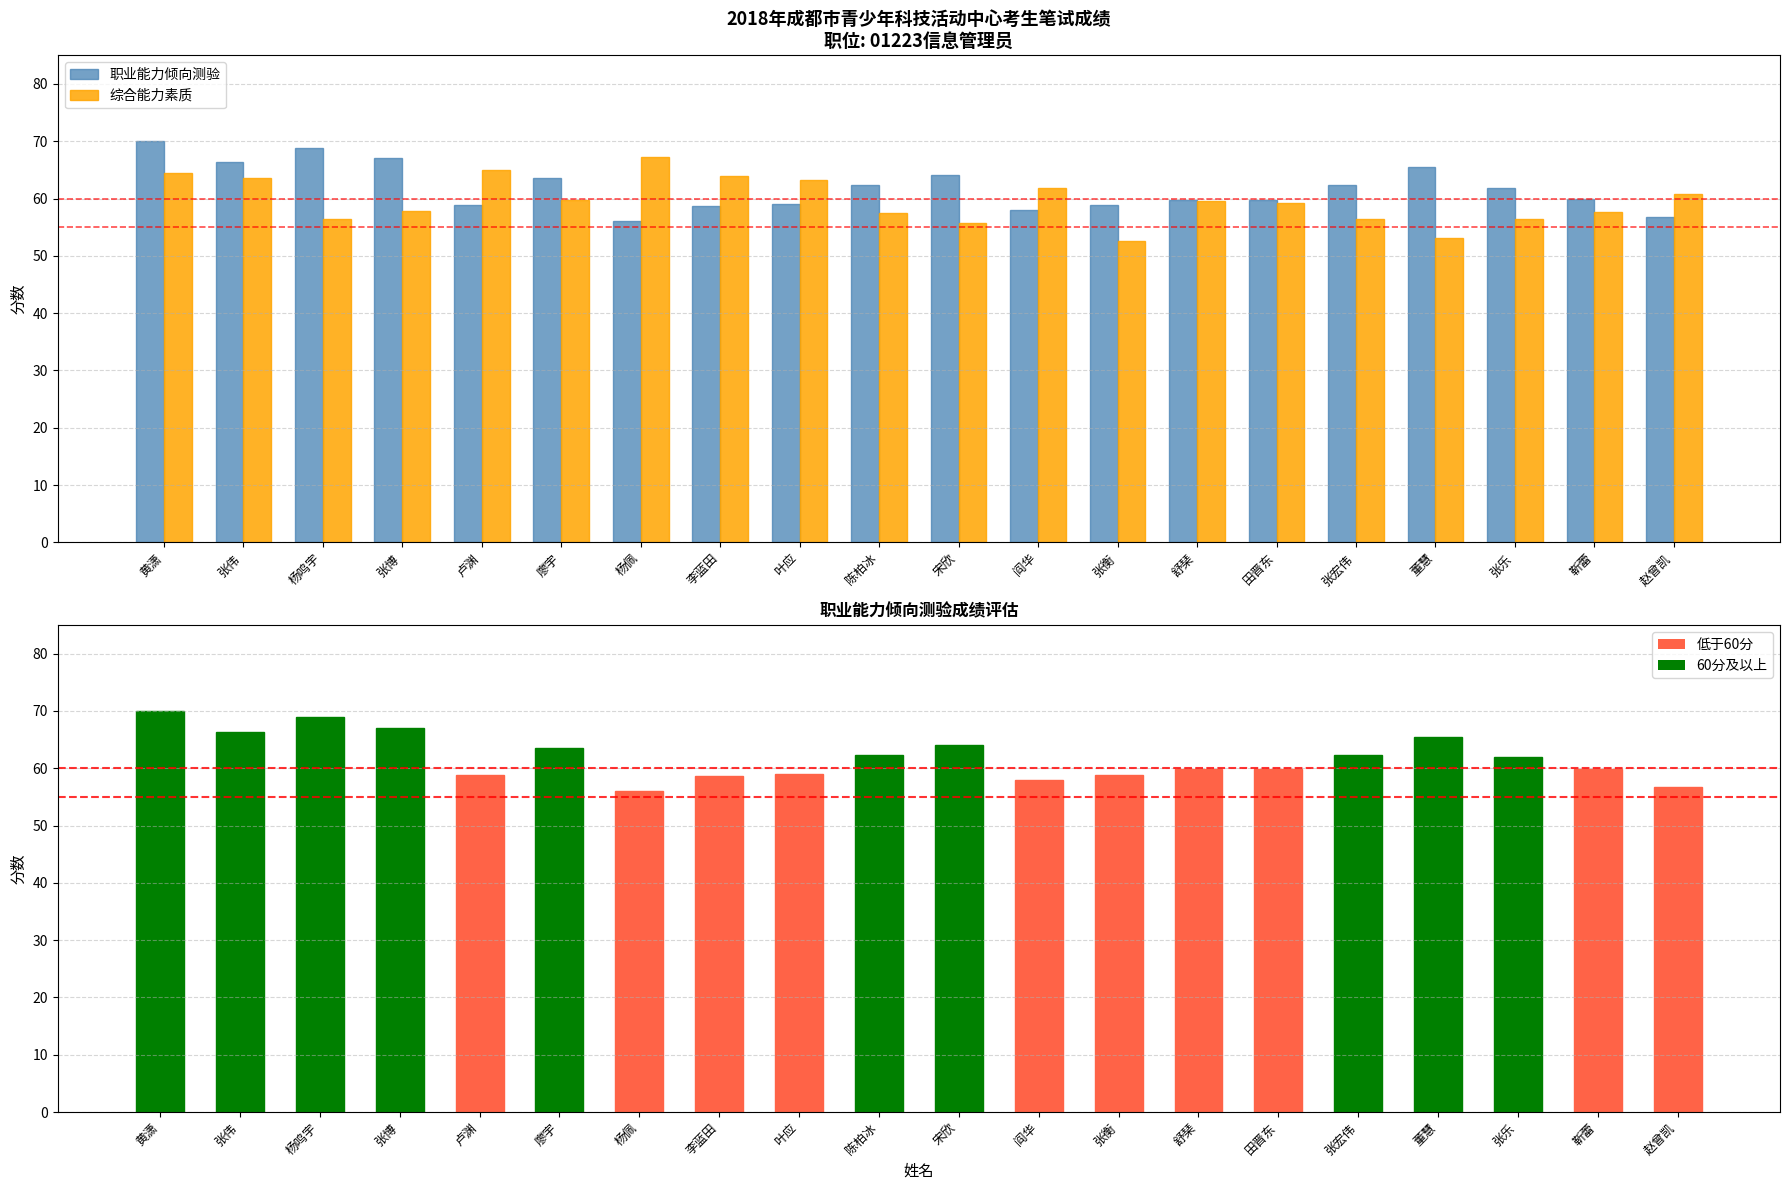

The 综合能力素质 series shows 108.0 at 张伟. True or false?

False